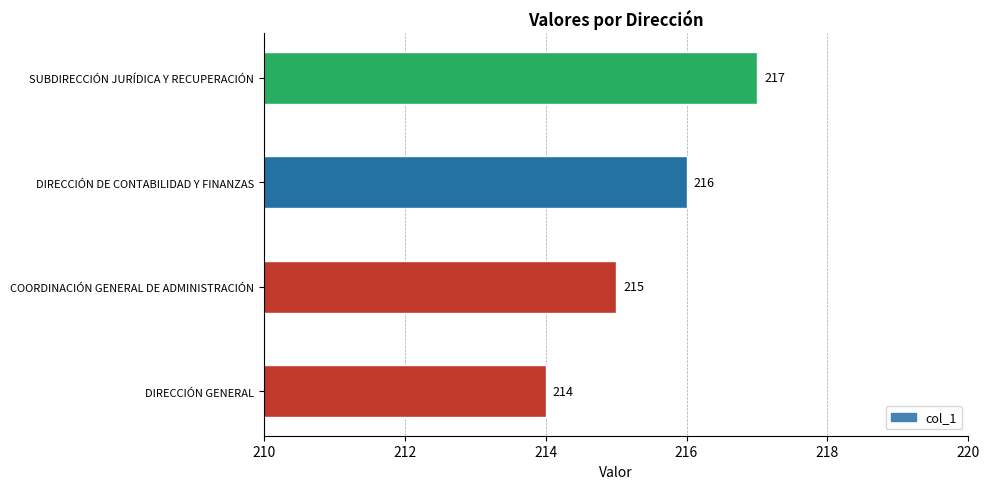

Between SUBDIRECCIÓN JURÍDICA Y RECUPERACIÓN and DIRECCIÓN GENERAL, which is larger?

SUBDIRECCIÓN JURÍDICA Y RECUPERACIÓN